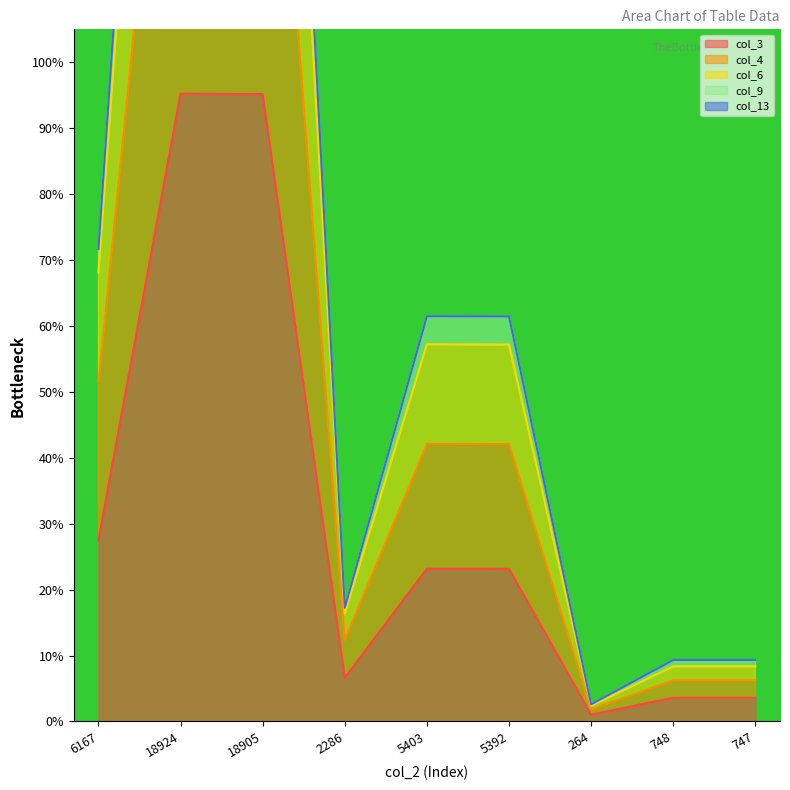

List the series in order of their peak value, lowest first.

col_3, col_4, col_13, col_6, col_9